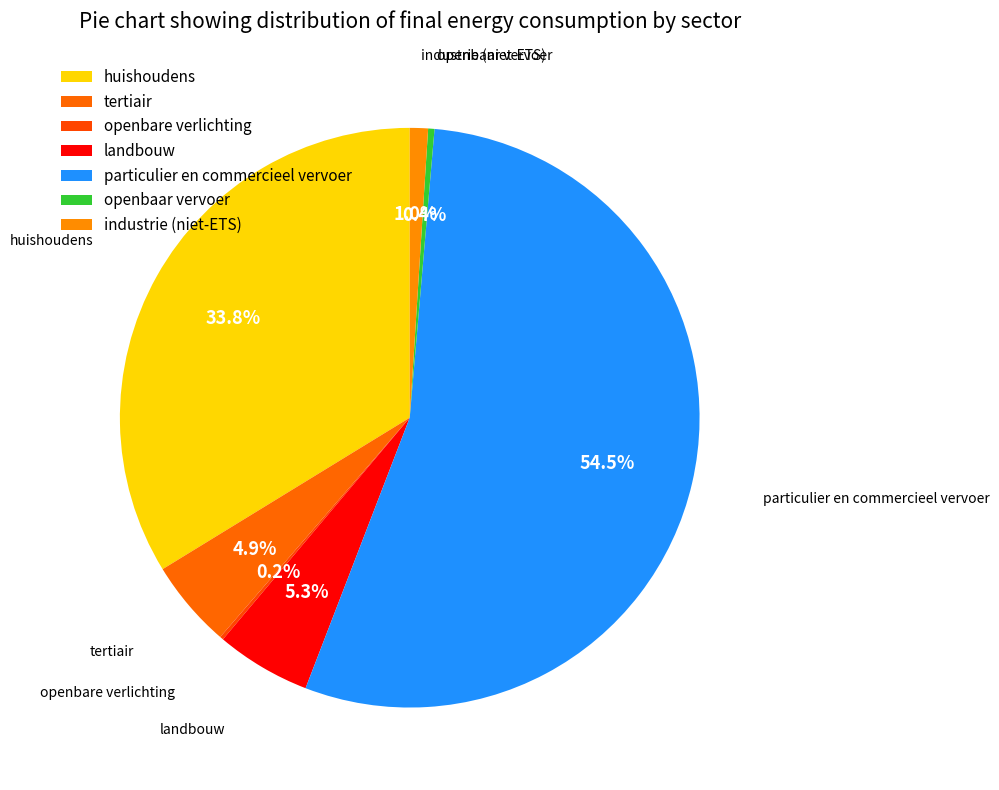

Which category accounts for the majority?

particulier en commercieel vervoer